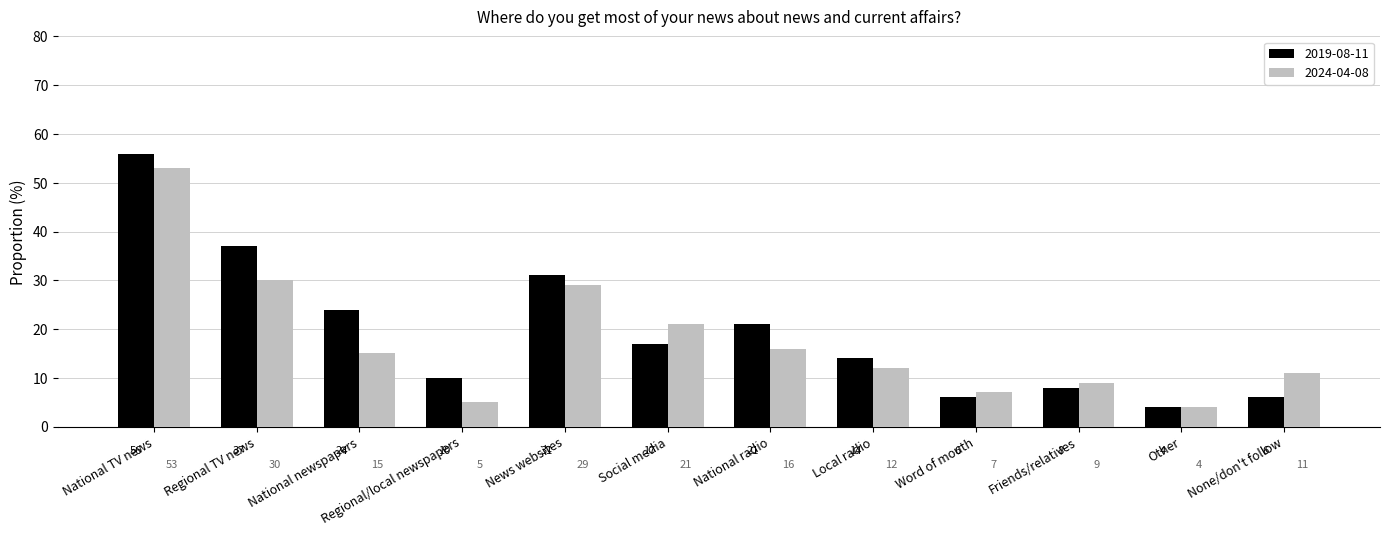

Reading left to right, extract all data points from this chart.

2019-08-11: National TV news=56.0	Regional TV news=37.0	National newspapers=24.0	Regional/local newspapers=10.0	News websites=31.0	Social media=17.0	National radio=21.0	Local radio=14.0	Word of mouth=6.0	Friends/relatives=8.0	Other=4.0	None/don't follow=6.0
2024-04-08: National TV news=53.0	Regional TV news=30.0	National newspapers=15.0	Regional/local newspapers=5.0	News websites=29.0	Social media=21.0	National radio=16.0	Local radio=12.0	Word of mouth=7.0	Friends/relatives=9.0	Other=4.0	None/don't follow=11.0